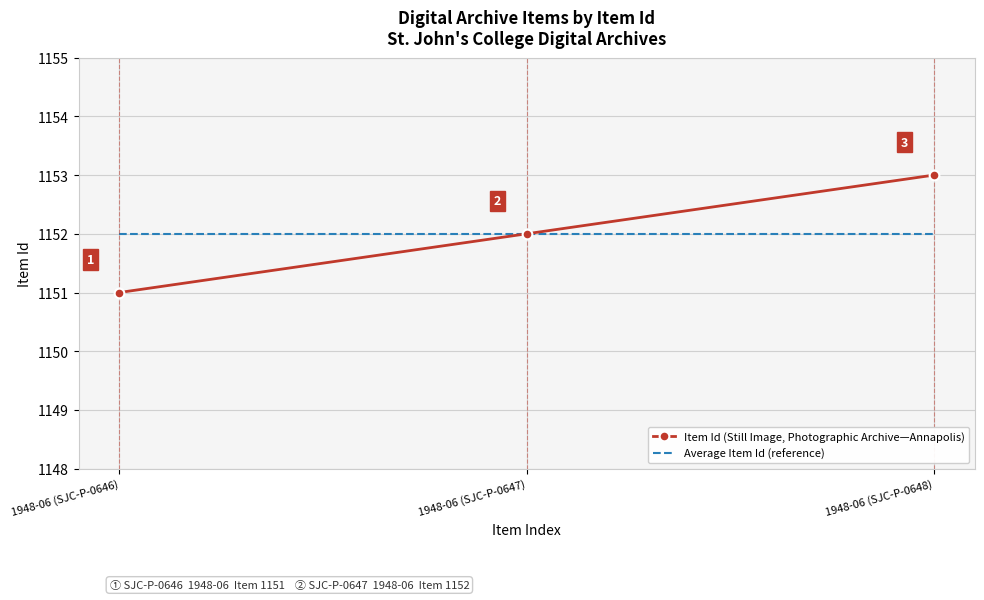

What is the average value of the Item Id (Still Image, Photographic Archive—Annapolis) series?

1152